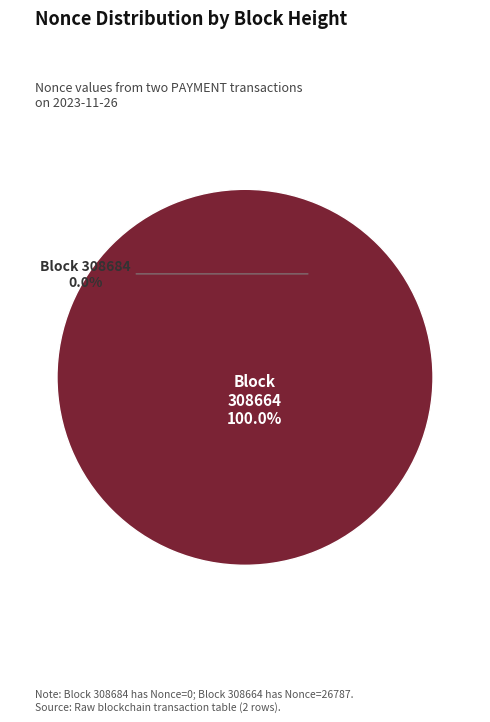

Combined, what portion of the pie is 308664 and 308684?

100.0%